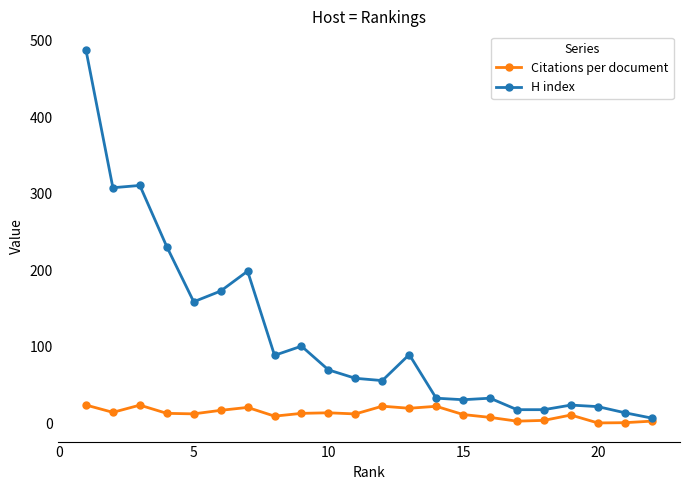

List the series in order of their overall mean, highest first.

H index, Citations per document